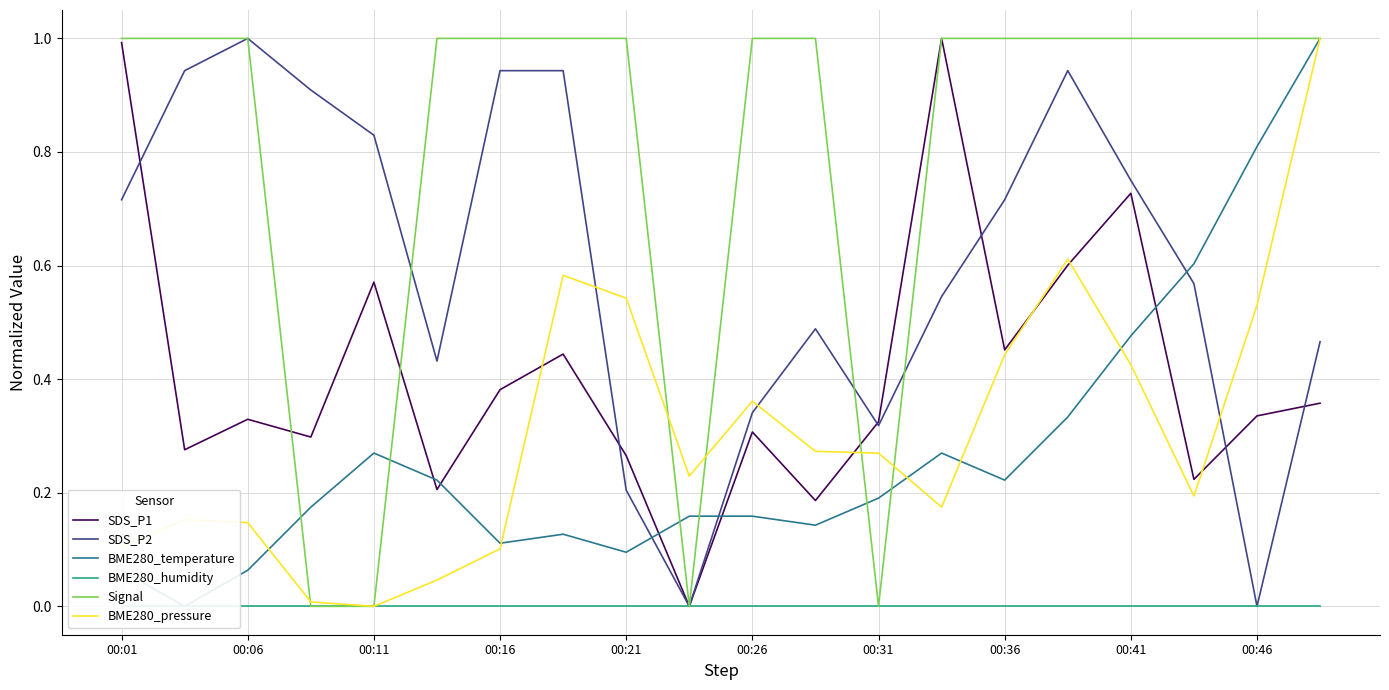

What are all the series names shown in the legend?

SDS_P1, SDS_P2, BME280_temperature, BME280_humidity, Signal, BME280_pressure